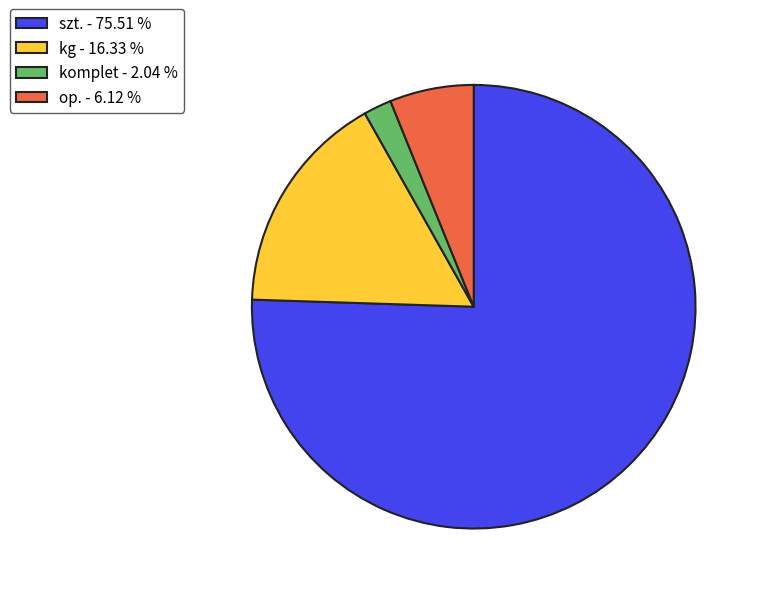

How many segments does this pie chart have?

4